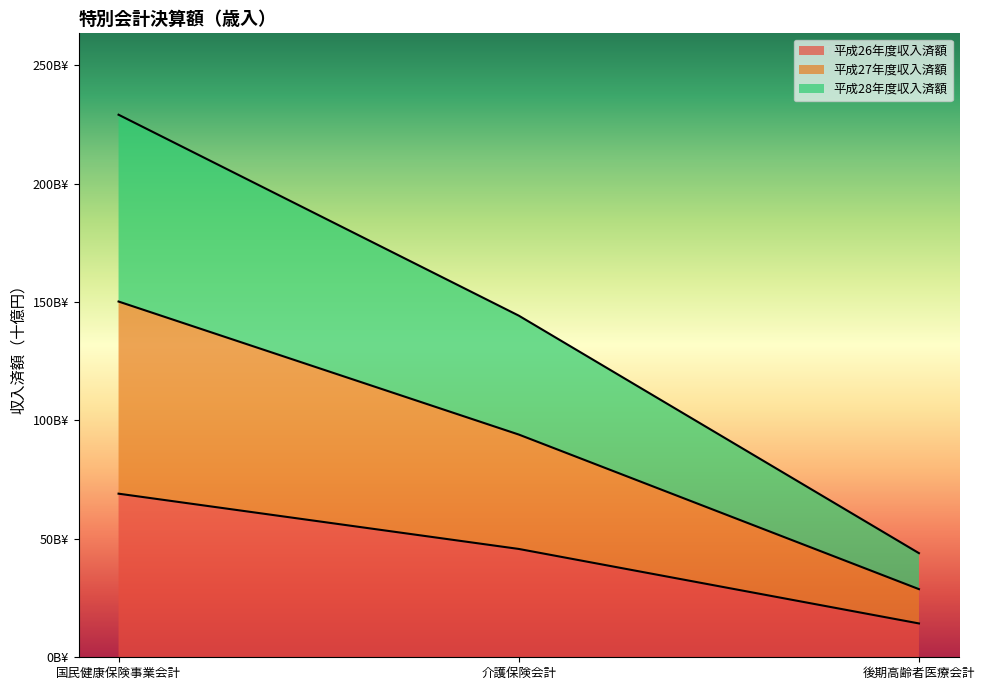

What are all the series names shown in the legend?

平成26年度収入済額, 平成27年度収入済額, 平成28年度収入済額